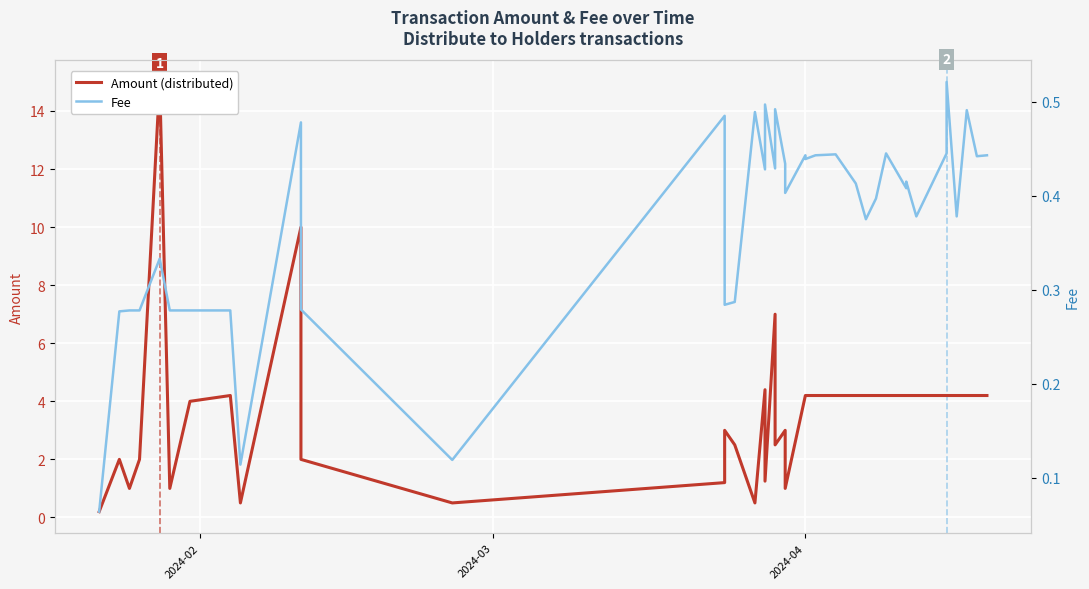

What is the value of the Fee point at the 28th from the left?

0.4